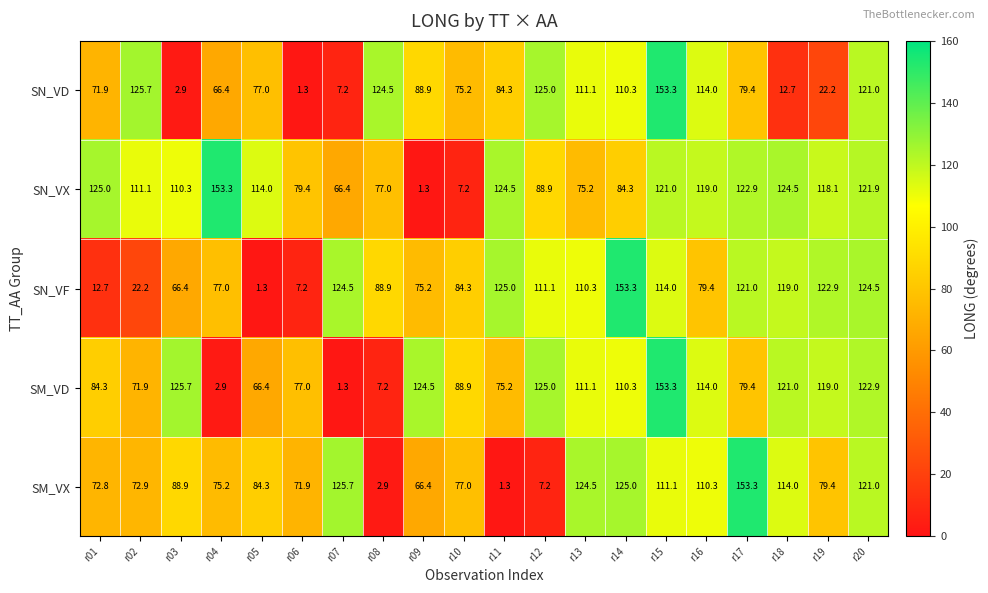

What is the minimum value for SN_VF?

1.3